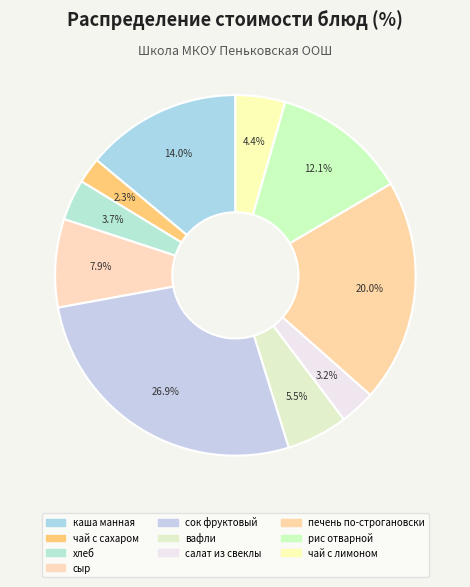

Is it true that хлеб is 4% of the pie?

True